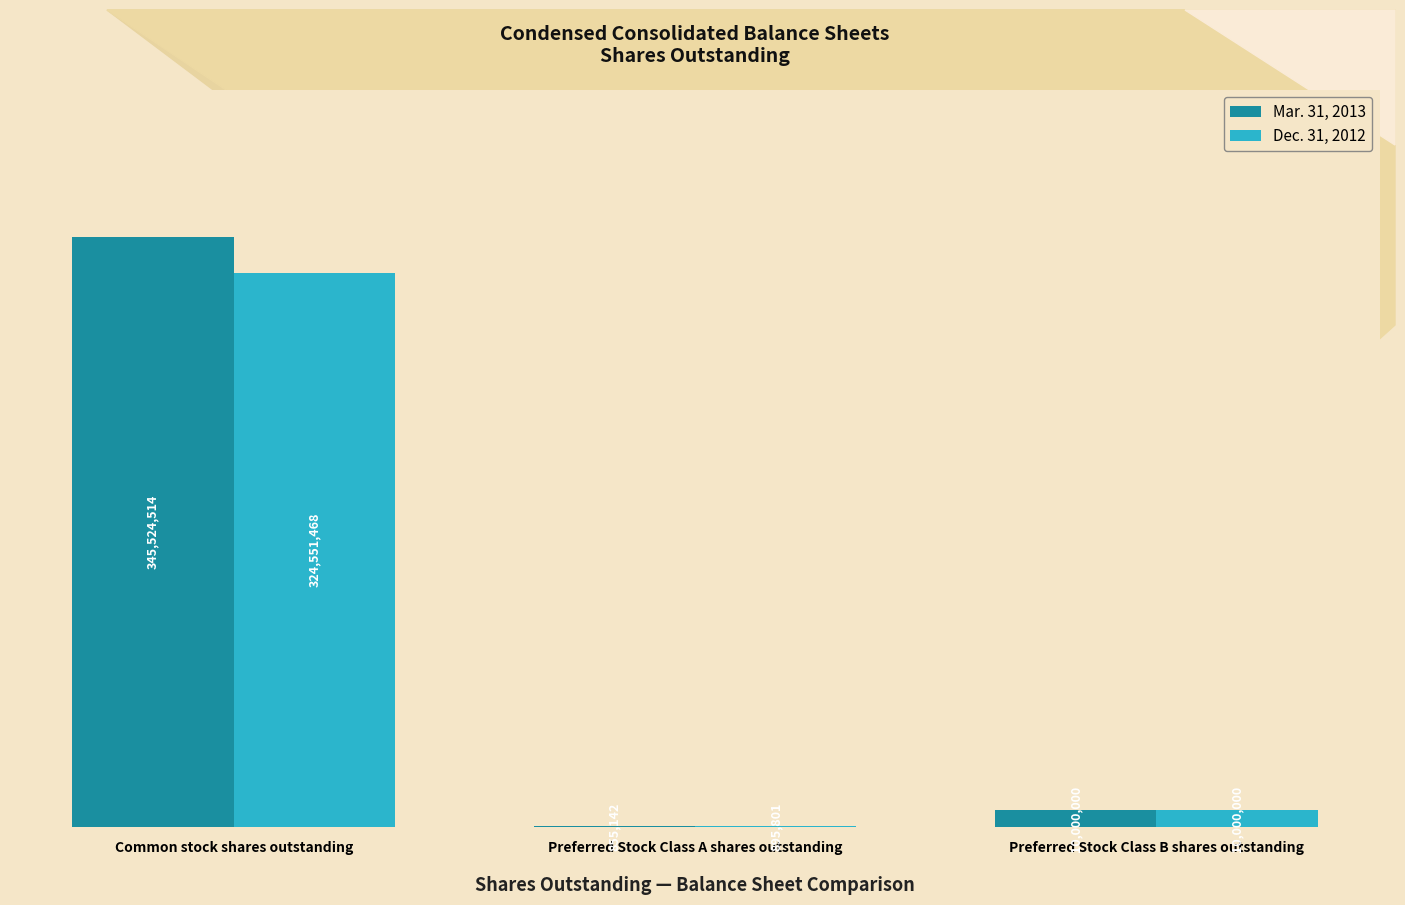

Which series has the widest spread of values?

Mar. 31, 2013